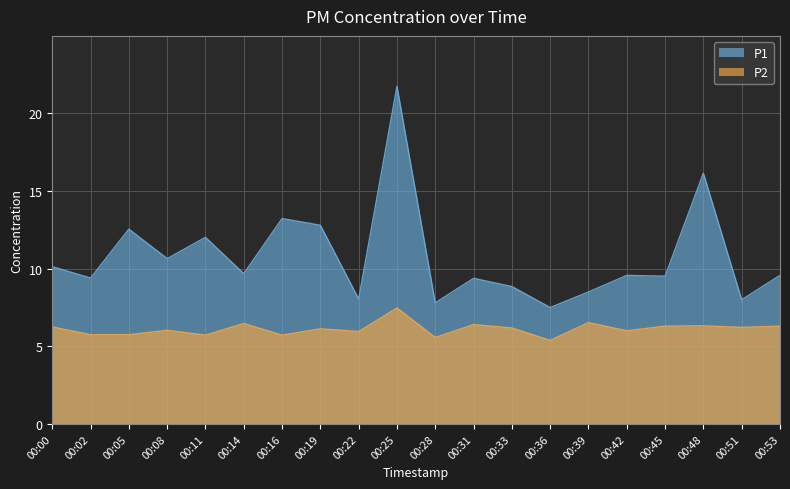

How many lines are shown in the chart?

2